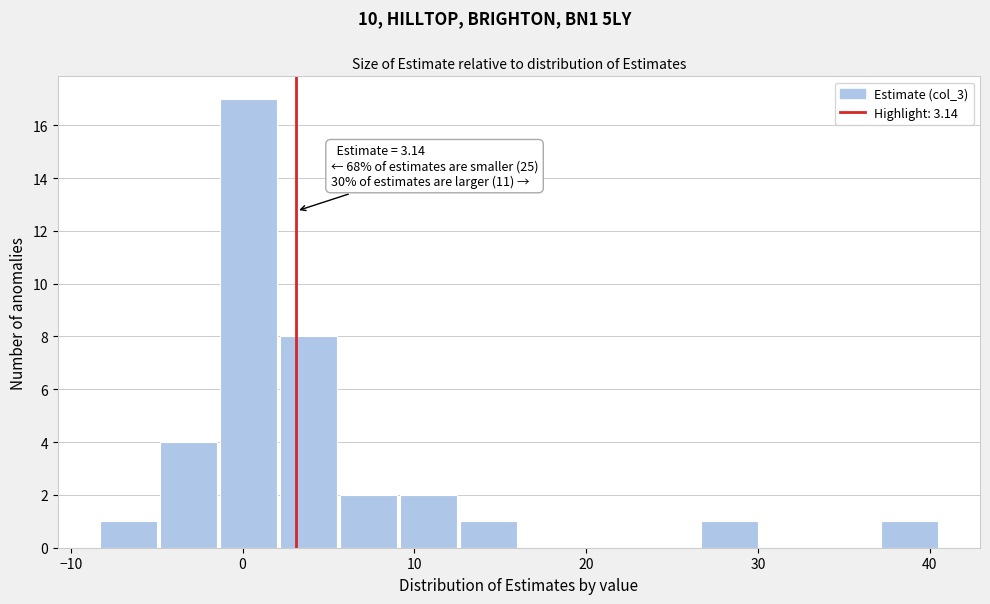

Read against the x-axis, roughly where is the centre of the tallest bar?

0